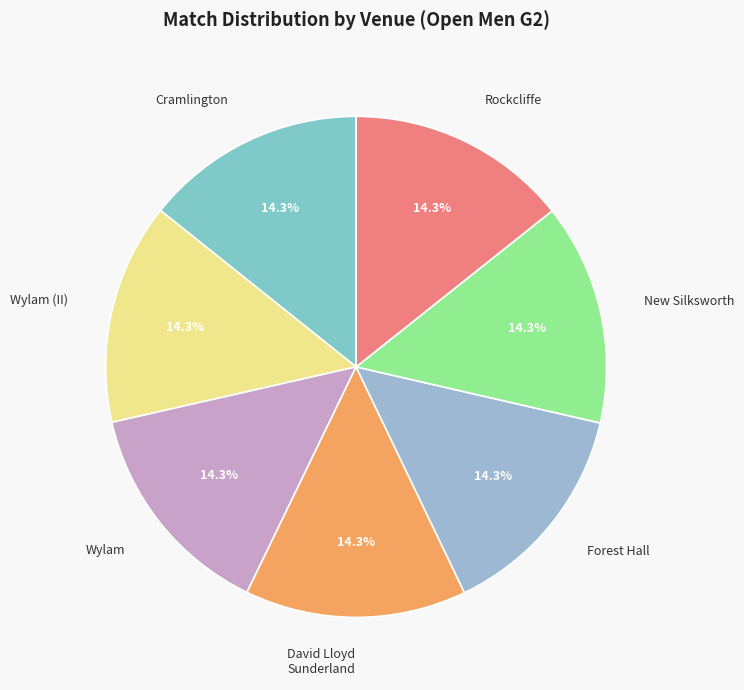

What percentage is the Wylam slice, to the nearest percent?

14%